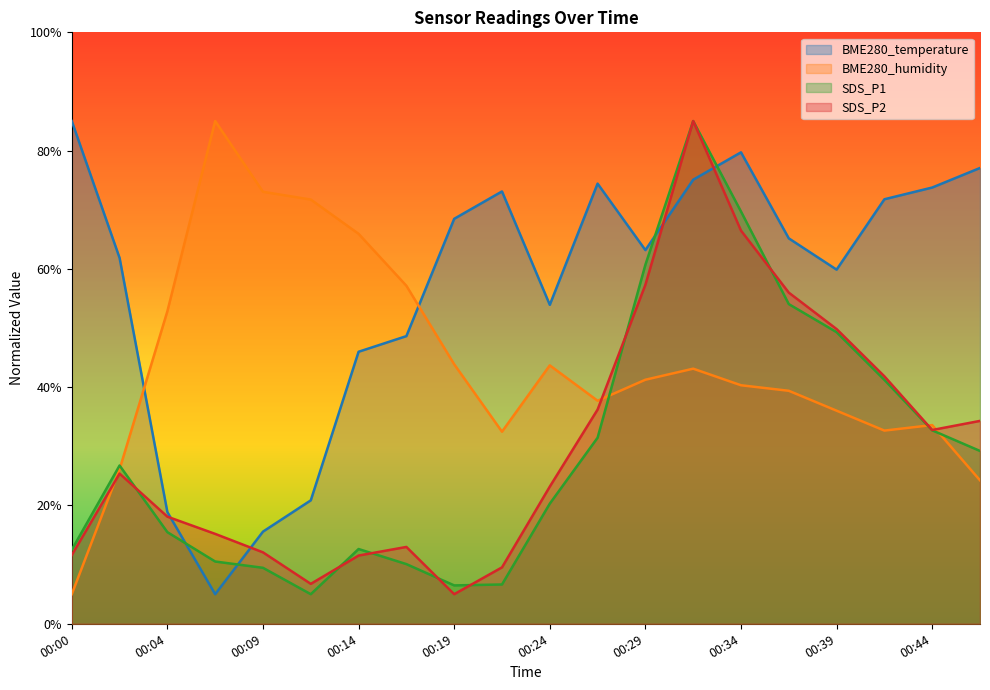

Which series has the largest range (max minus min)?

BME280_temperature